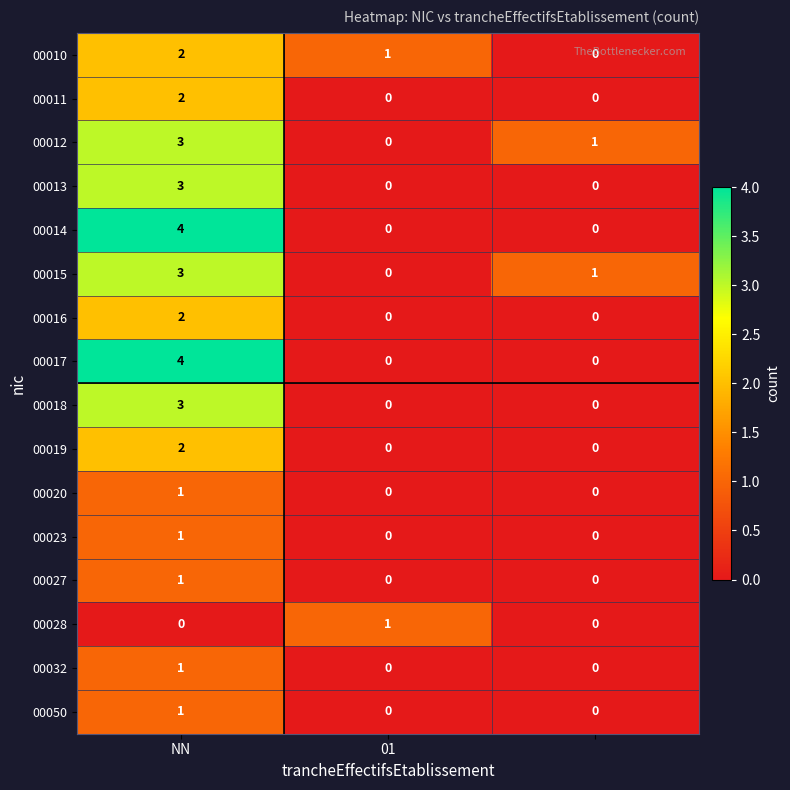

What is the maximum value for 00013?

3